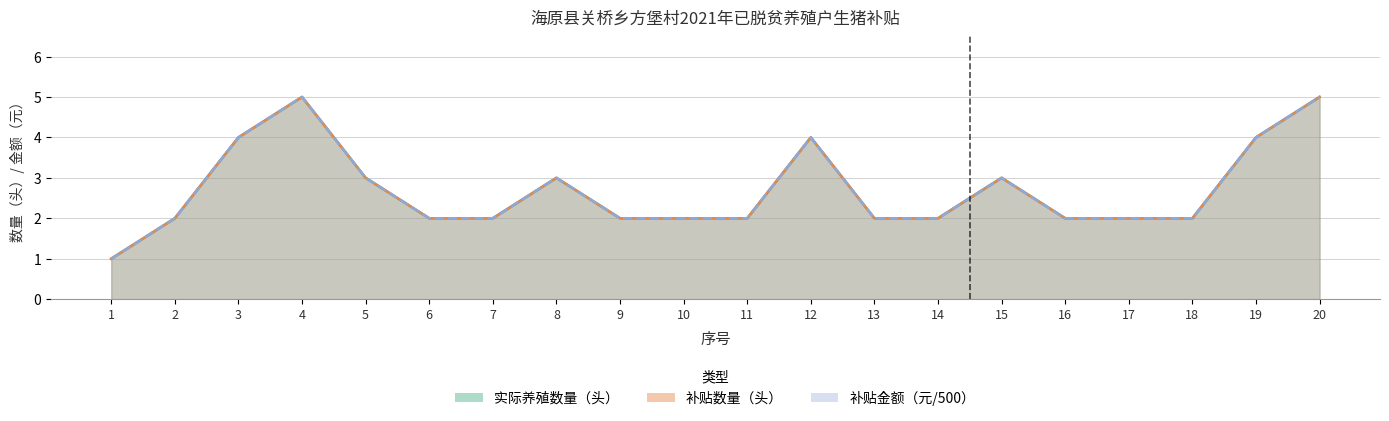

True or false: 补贴金额（元） has a value of 1 at 1.

True